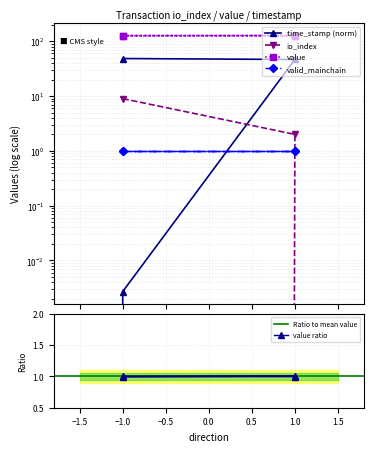

Where is time_stamp nearest to the value 24?

1